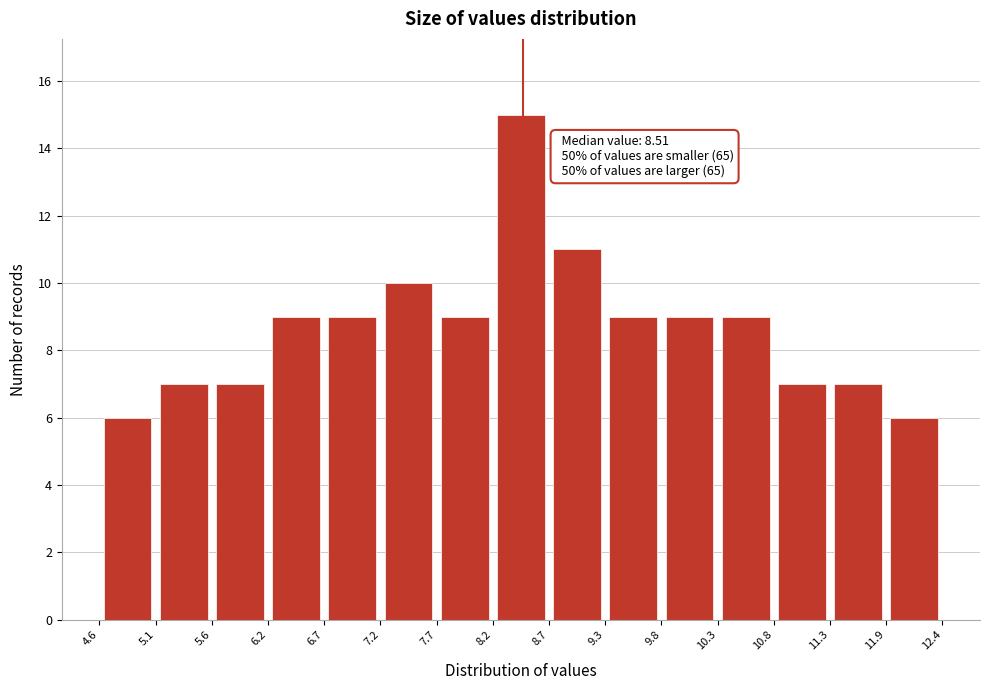

Which range on the x-axis has the tallest bar?

8.2 to 8.7